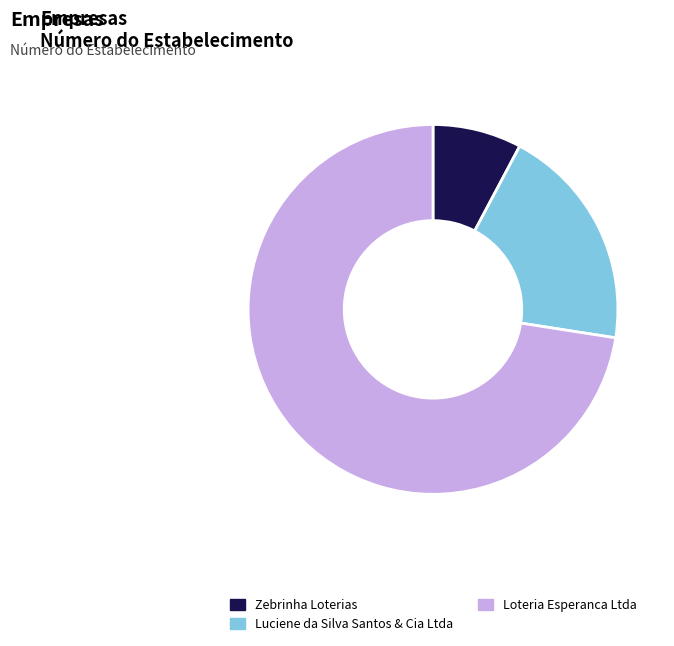

Count the number of slices in the pie.

3